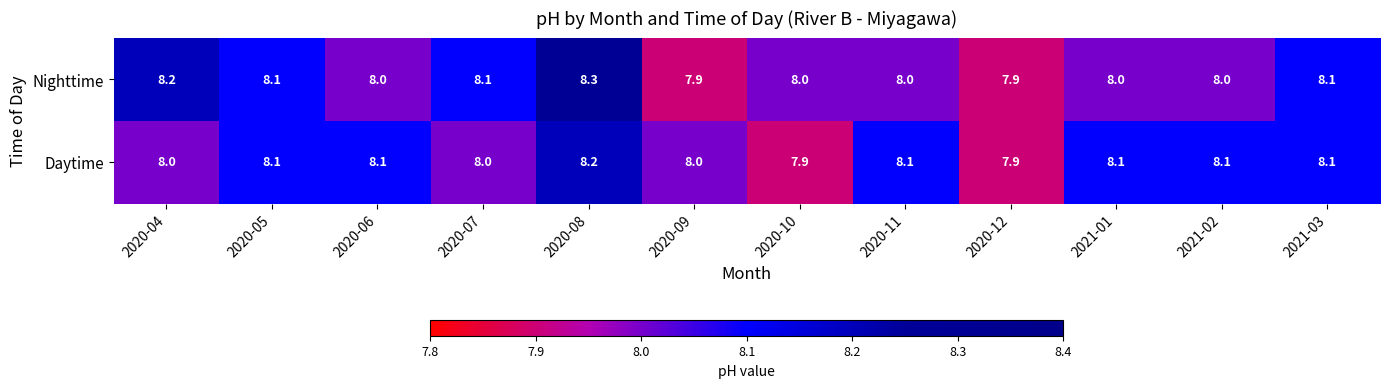

True or false: Daytime has a value of 1.6 at 2021-02.

False